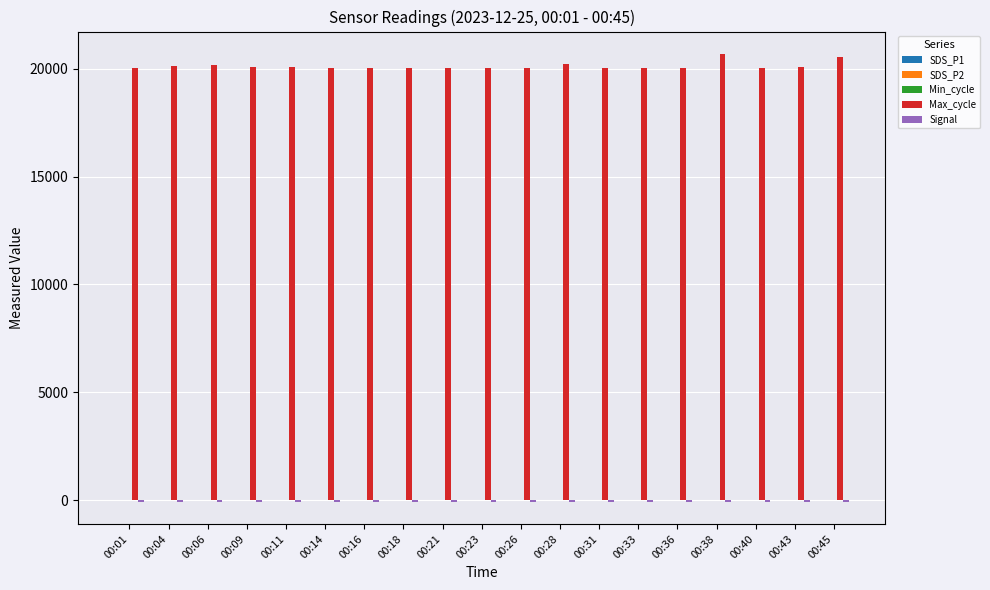

The value of Max_cycle at 00:01 is 20054.0. True or false?

True